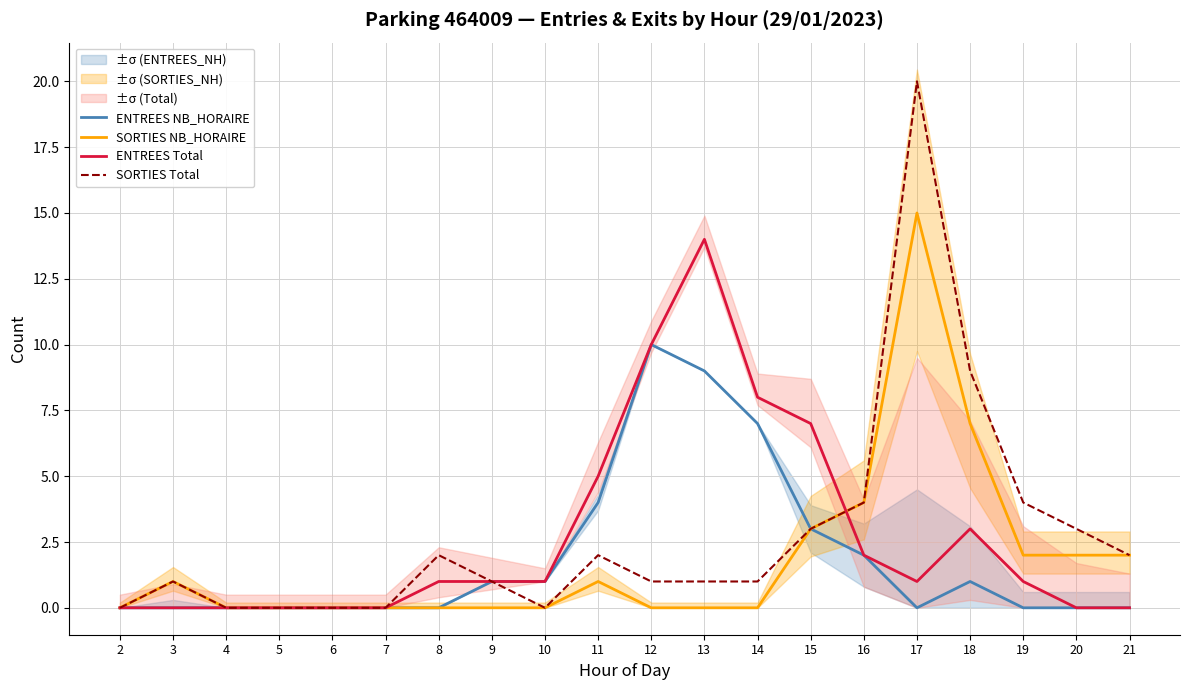

At which category is the sum across all series the highest?

17